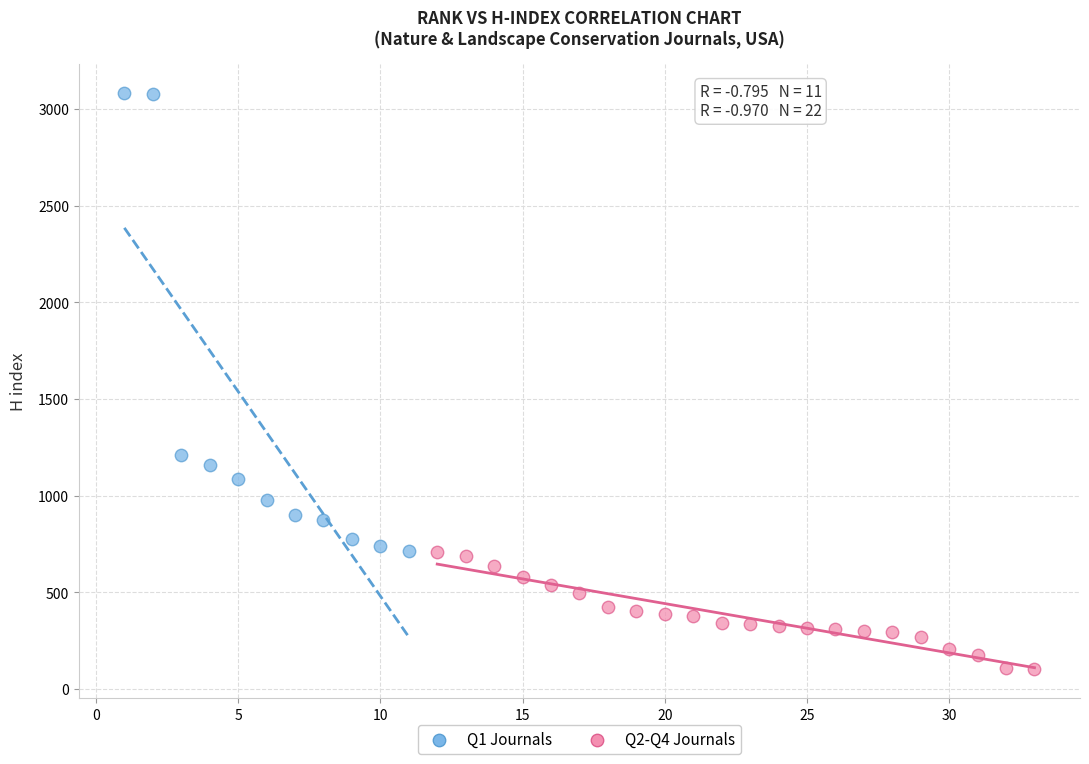

Which series contains the lowest Y value?

Q2-Q4 Journals